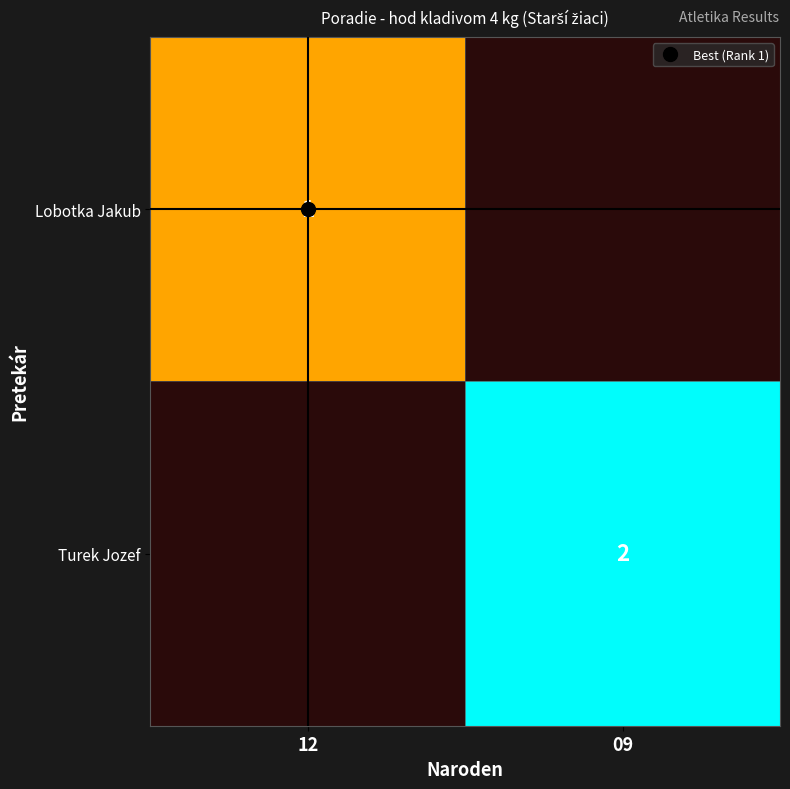

Is the value of Turek Jozef at 12 greater than the value of Lobotka Jakub at 09?

No